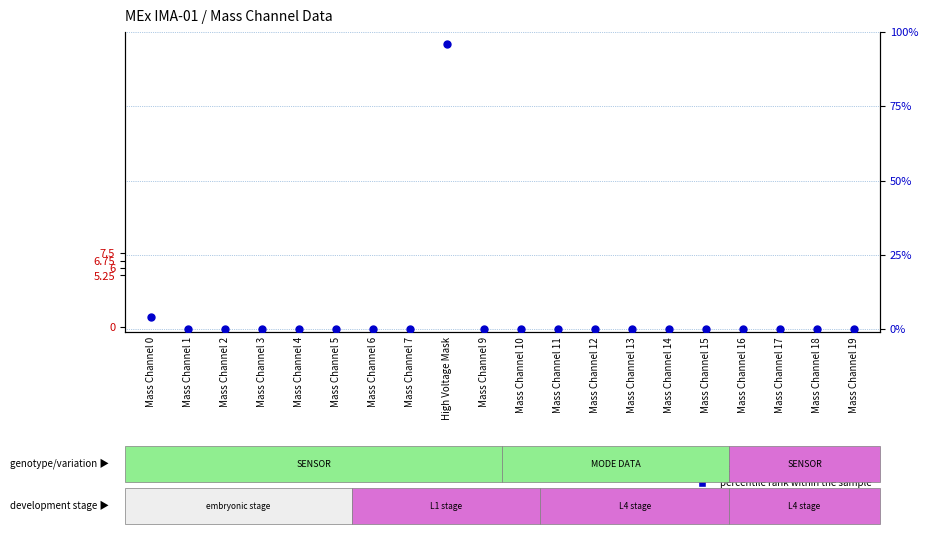

Which series contains the highest Y value?

percentile rank within the sample